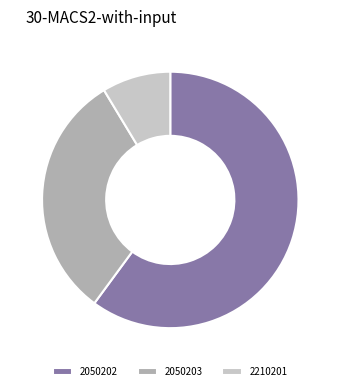

Is it true that 2050202 is 60% of the pie?

True